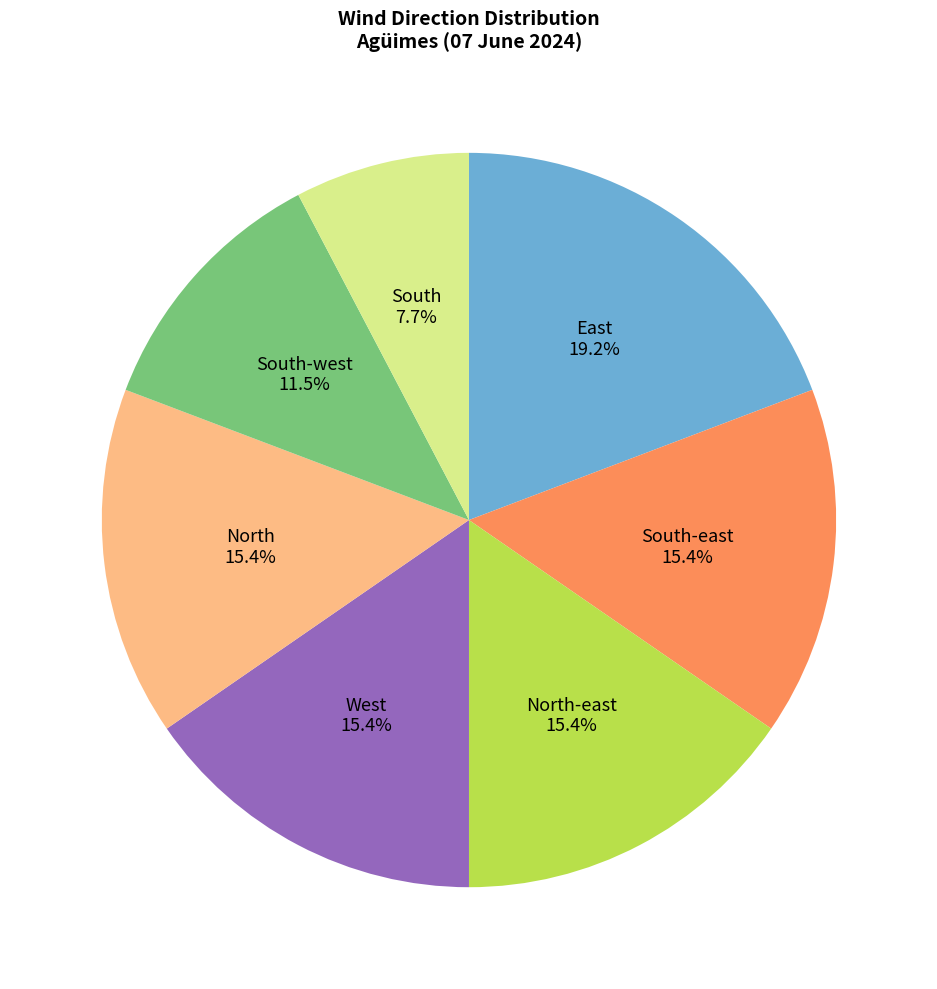

To the nearest percent, what portion does West represent?

15%